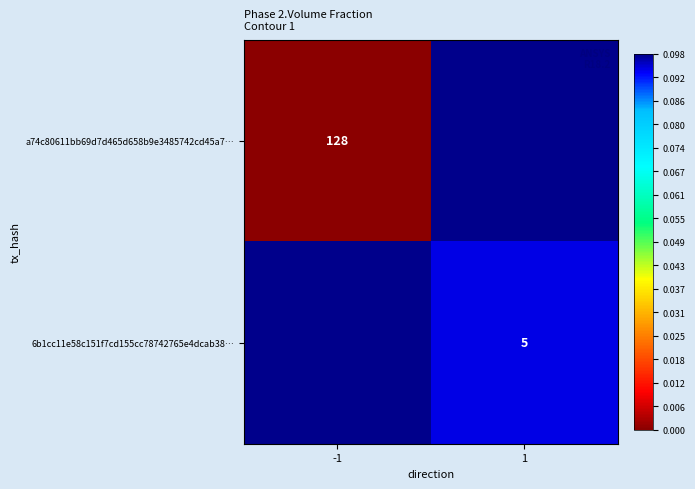

Is the value of 6b1cc11e58c151f7cd155cc78742765e4dcab38… at 1 greater than the value of a74c80611bb69d7d465d658b9e3485742cd45a7… at -1?

No